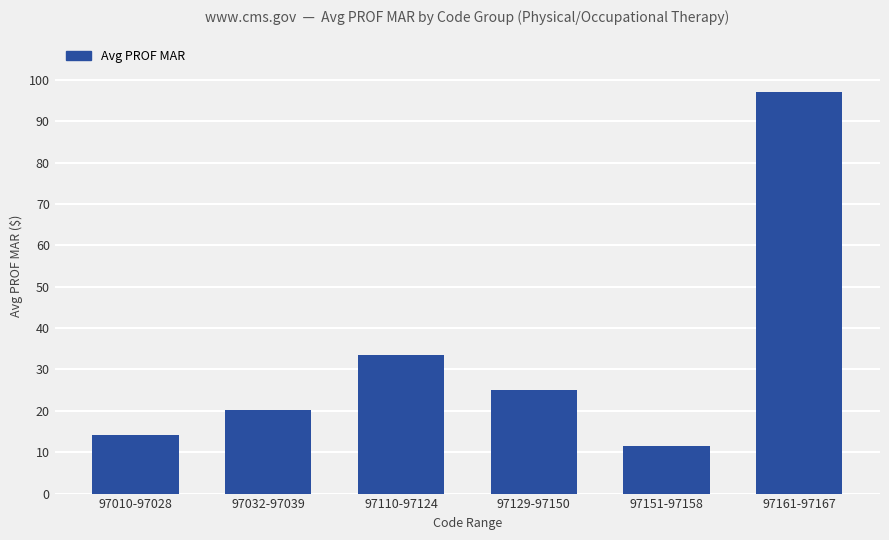

How many bars are there in total?

6